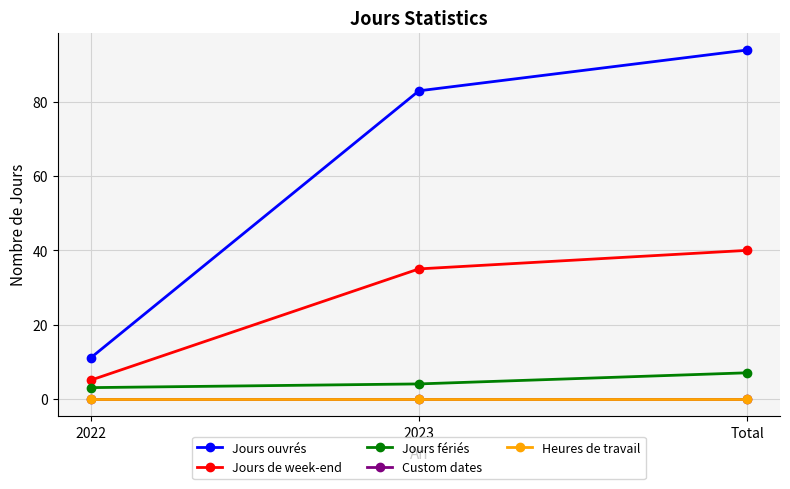

Which series has the largest total across all categories?

Jours ouvrés